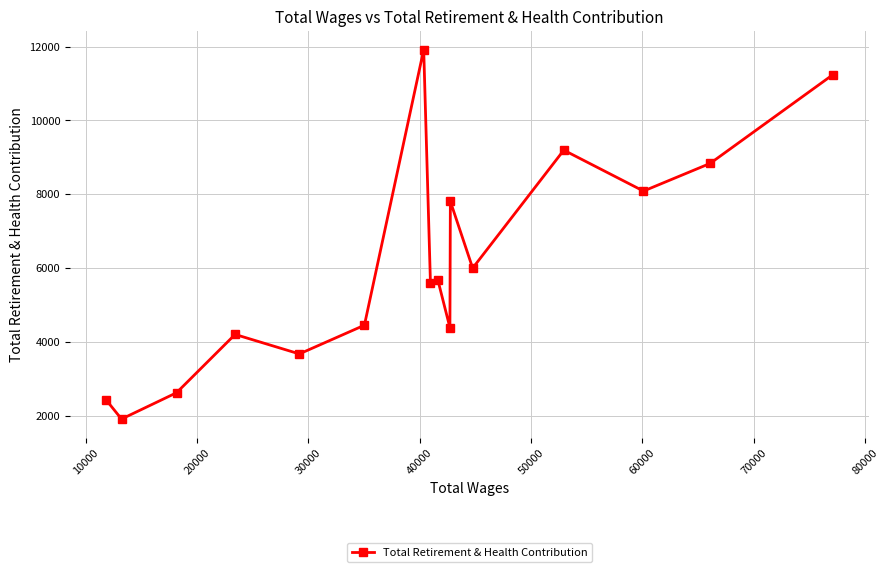

What is the sum of all values?

97957